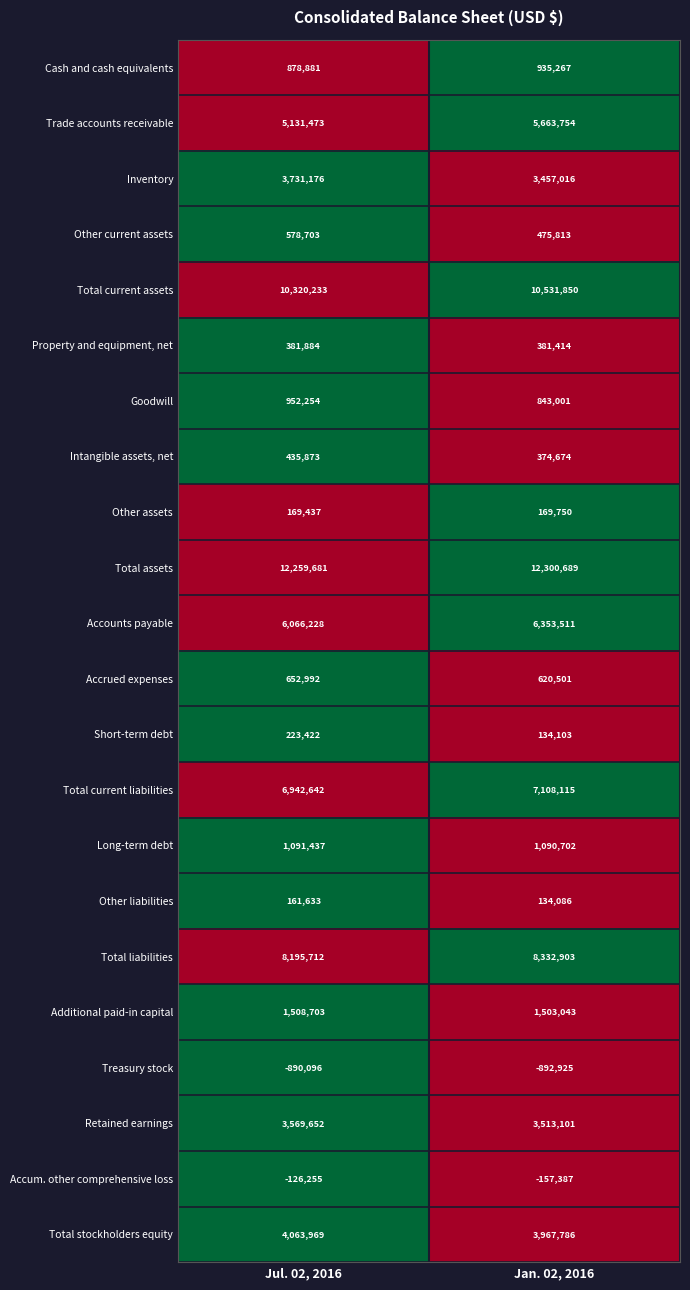

True or false: Other assets has a value of 169750 at Jan. 02, 2016.

True